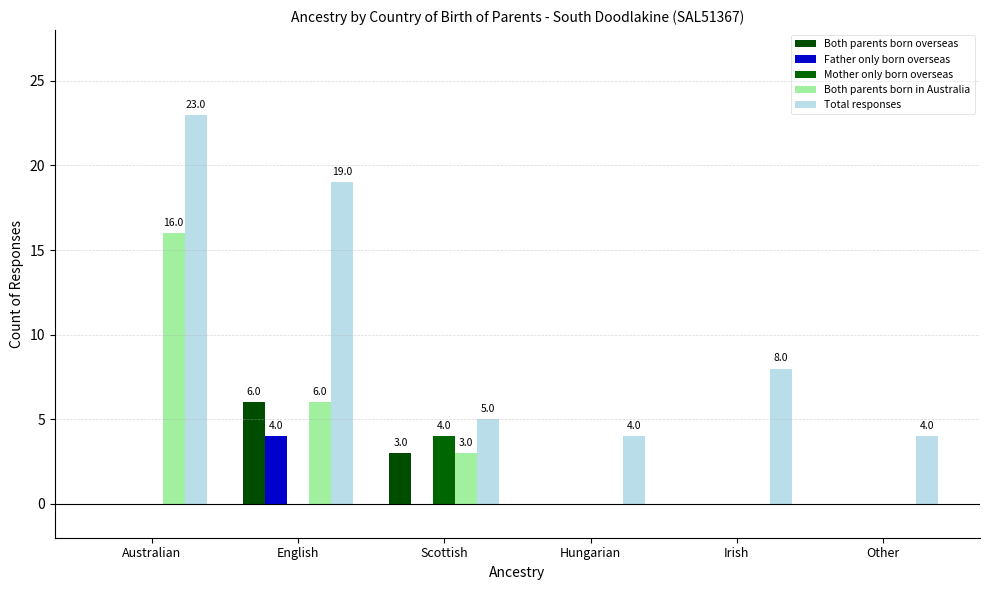

How many data points does each series have?

6